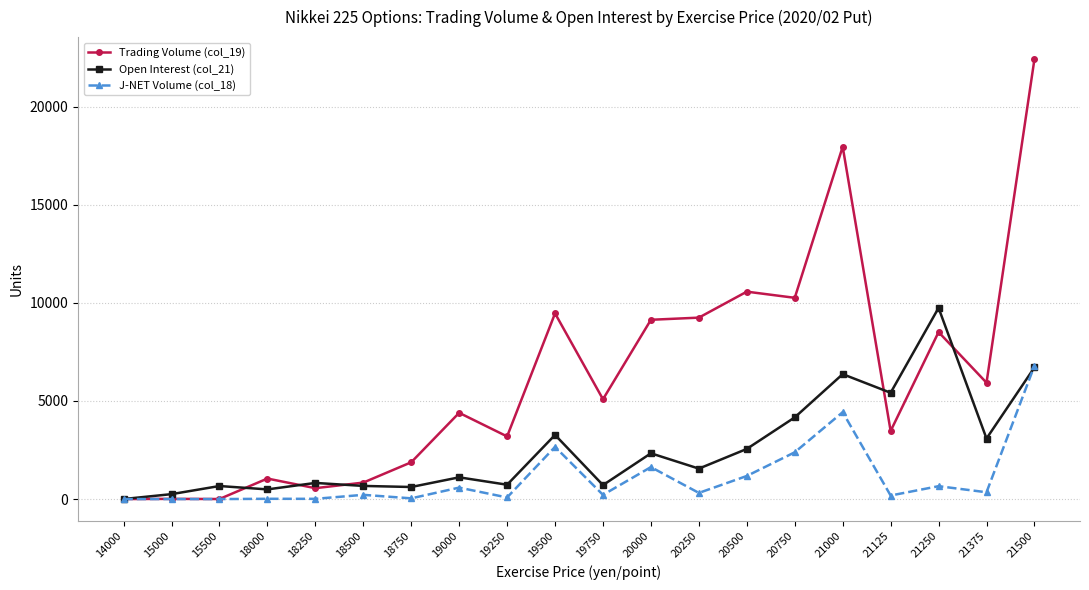

Is the value of J-NET Volume (col_18) at 21125 greater than the value of Open Interest (col_21) at 18250?

No